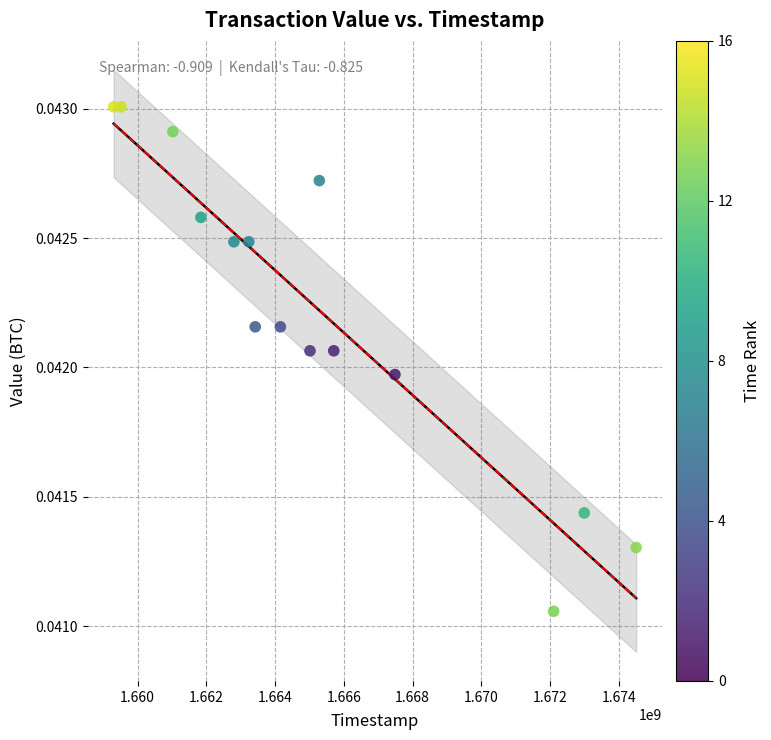

What is the range of X values (max minus min)?

15200661.0